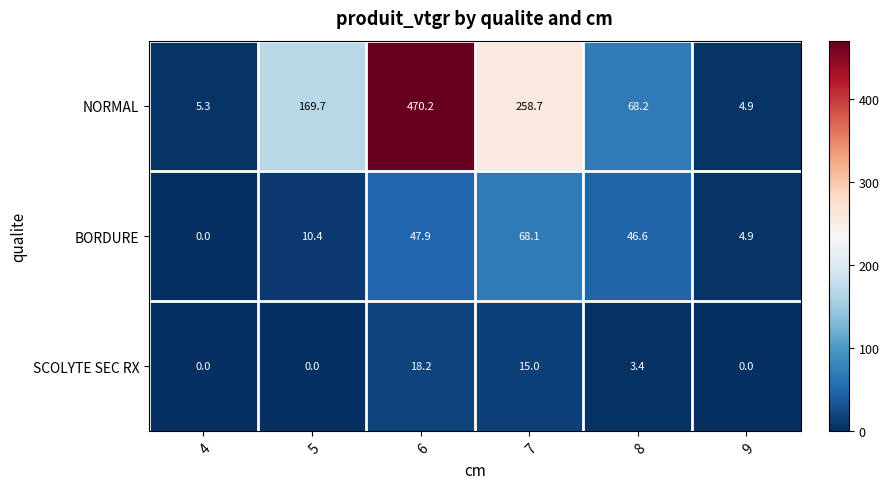

The NORMAL series shows 7.1 at 4. True or false?

False